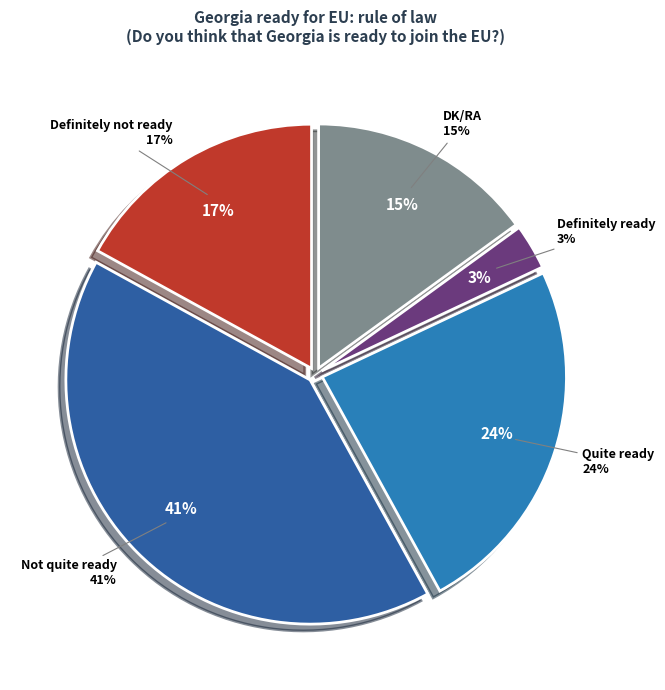

What is the ratio of the value at Quite ready to the value at Definitely ready?

8.0